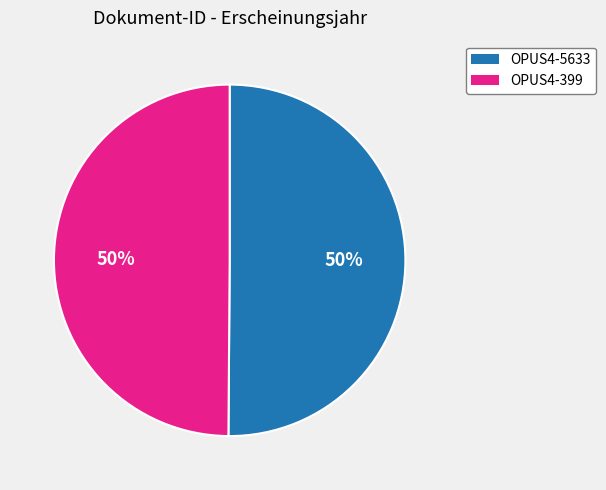

To the nearest percent, what portion does OPUS4-399 represent?

50%